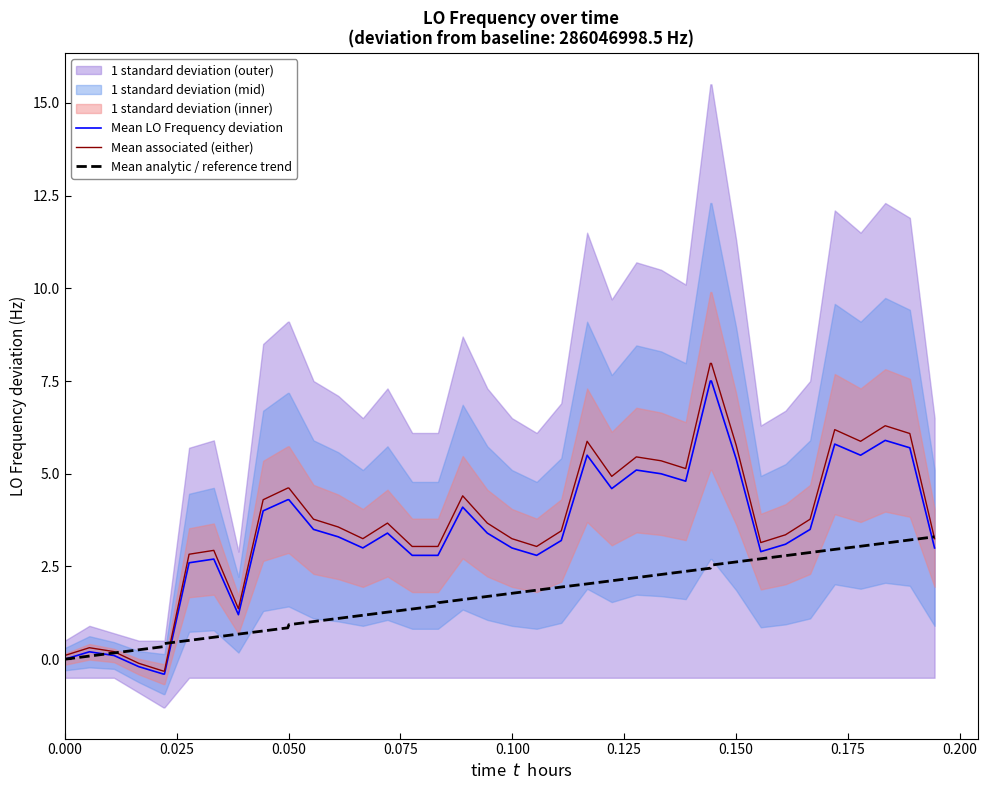

What is the maximum value for Mean LO Frequency deviation?

7.5